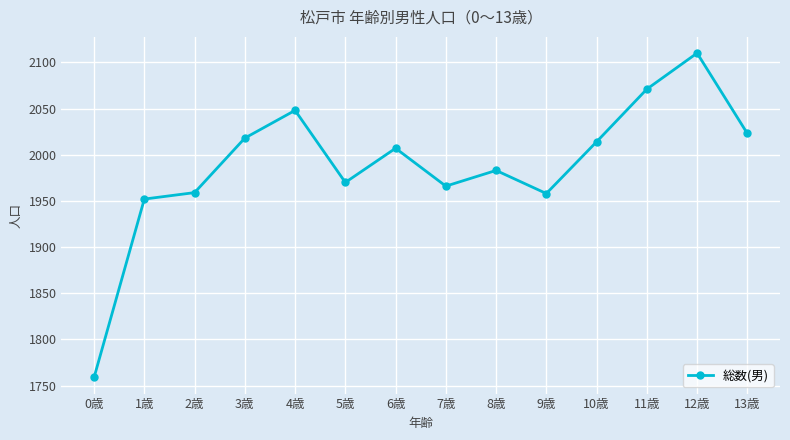

What is the value of the 12th point from the left?

2071